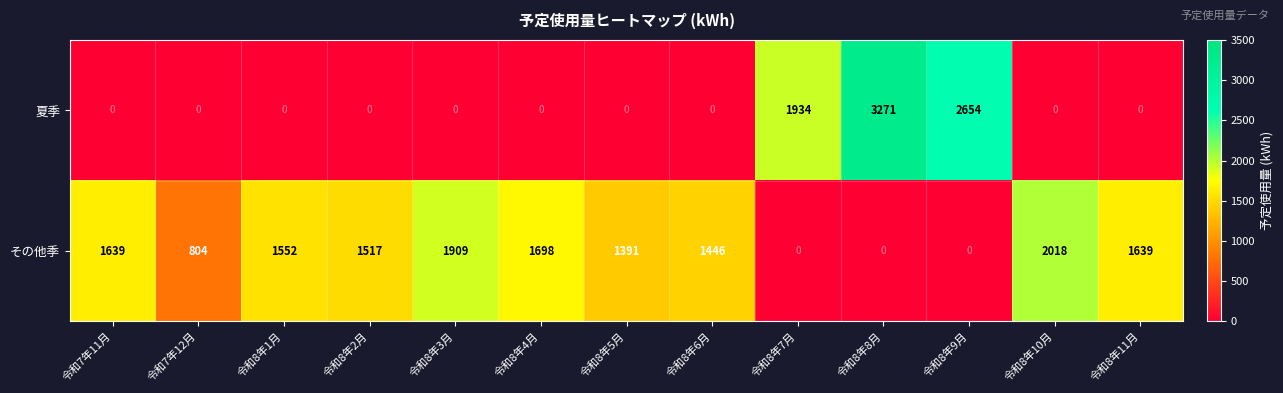

What is the average value of the 夏季 series?

605